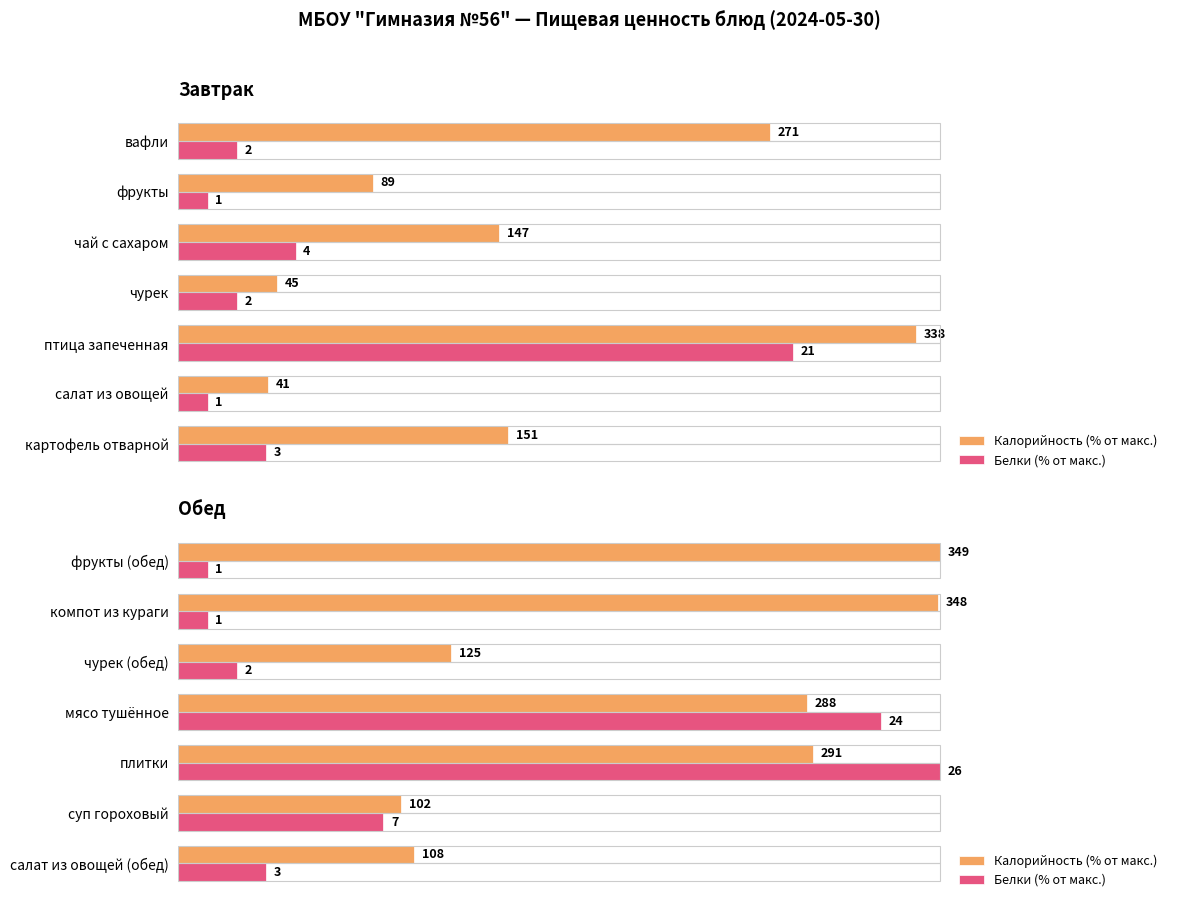

Which series has the largest total across all categories?

Калорийность (% от макс.)